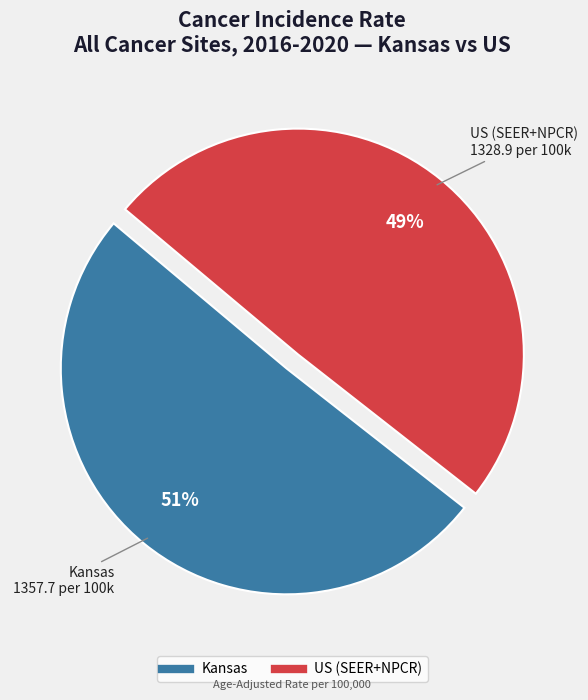

What is the largest slice in the pie chart?

Kansas